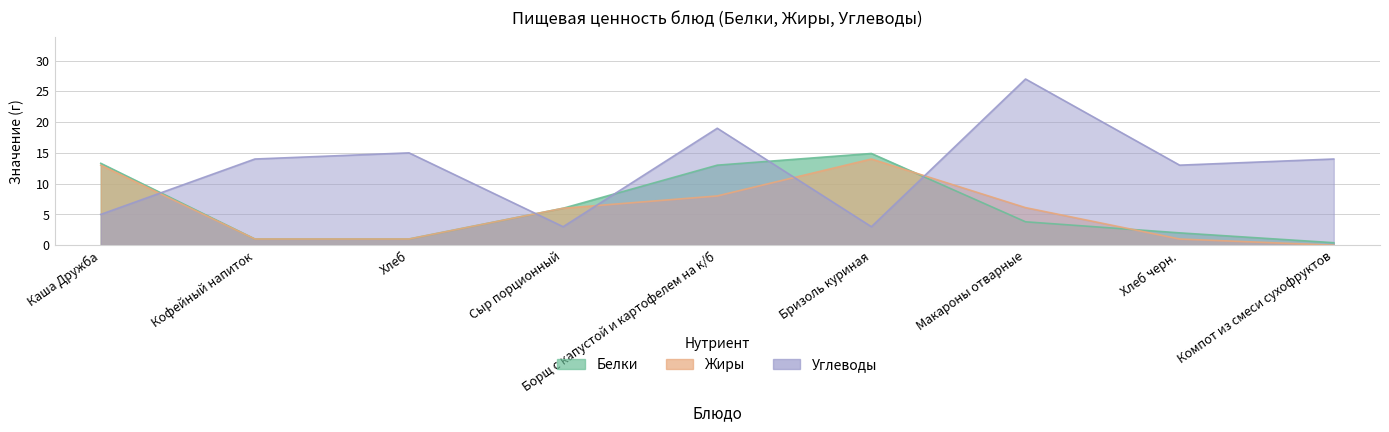

Between Борщ с капустой и картофелем на к/б and Хлеб черн., which series saw the biggest shift?

Белки